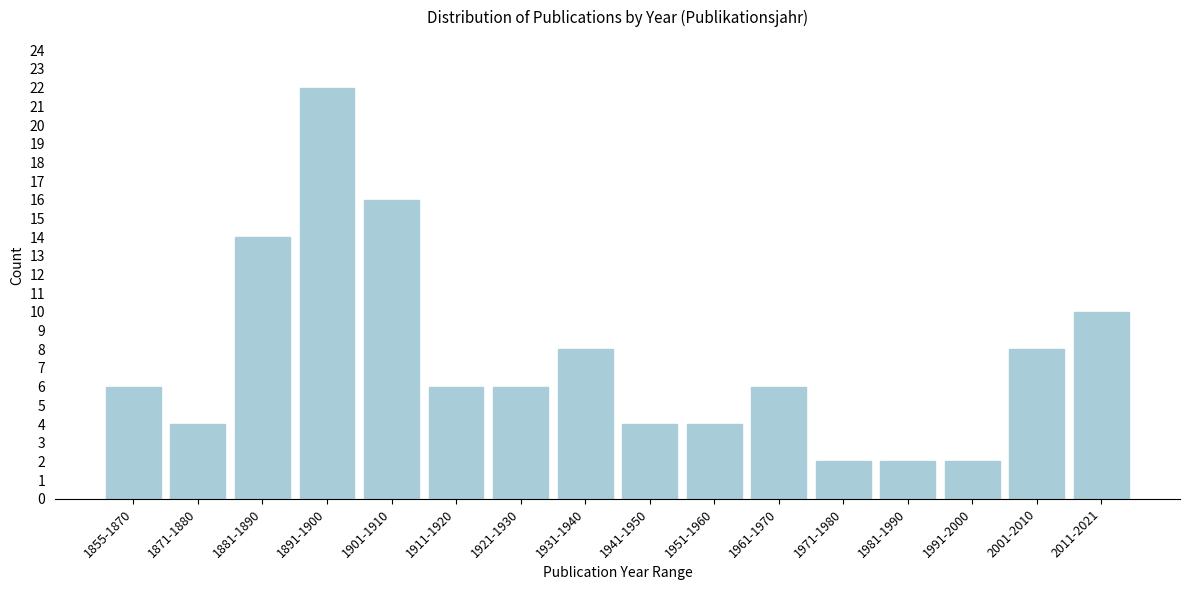

Reading right to left, transcribe all the data shown in this chart.

2011-2021=10	2001-2010=8	1991-2000=2	1981-1990=2	1971-1980=2	1961-1970=6	1951-1960=4	1941-1950=4	1931-1940=8	1921-1930=6	1911-1920=6	1901-1910=16	1891-1900=22	1881-1890=14	1871-1880=4	1855-1870=6